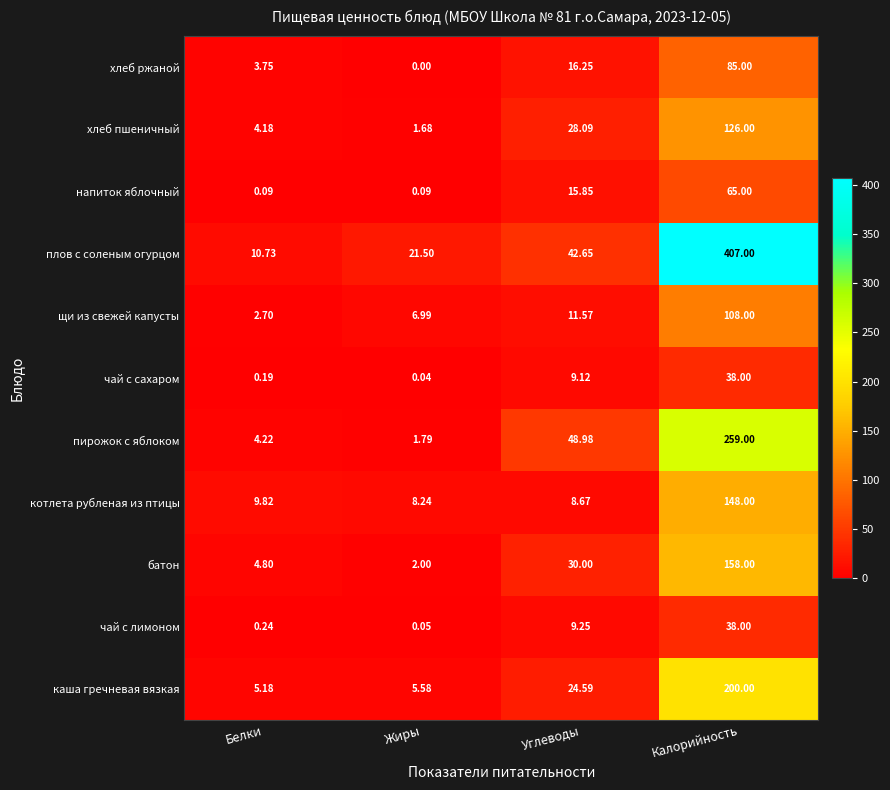

At which label is батон closest to 80?

Углеводы